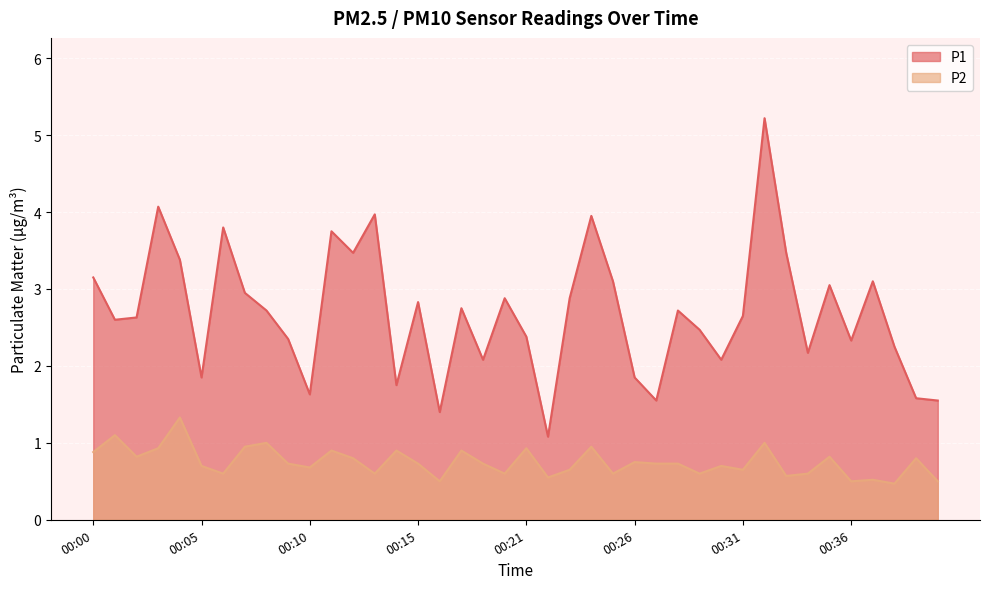

Count the number of categories in the chart.

40